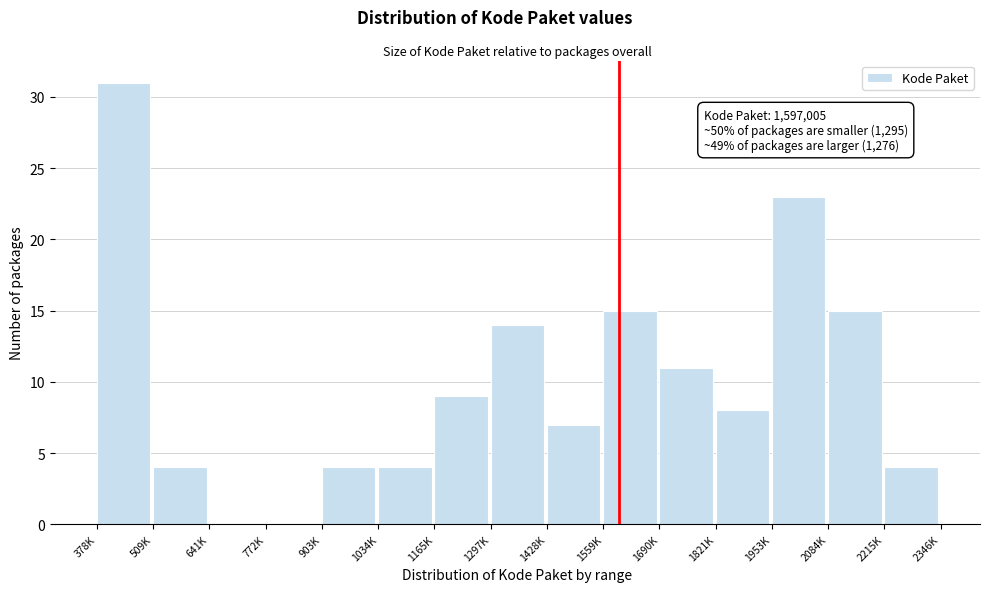

Reading right to left, extract all data points from this chart.

2215K=4	2084K=15	1953K=23	1821K=8	1690K=11	1559K=15	1428K=7	1297K=14	1165K=9	1034K=4	903K=4	772K=0	641K=0	509K=4	378K=31